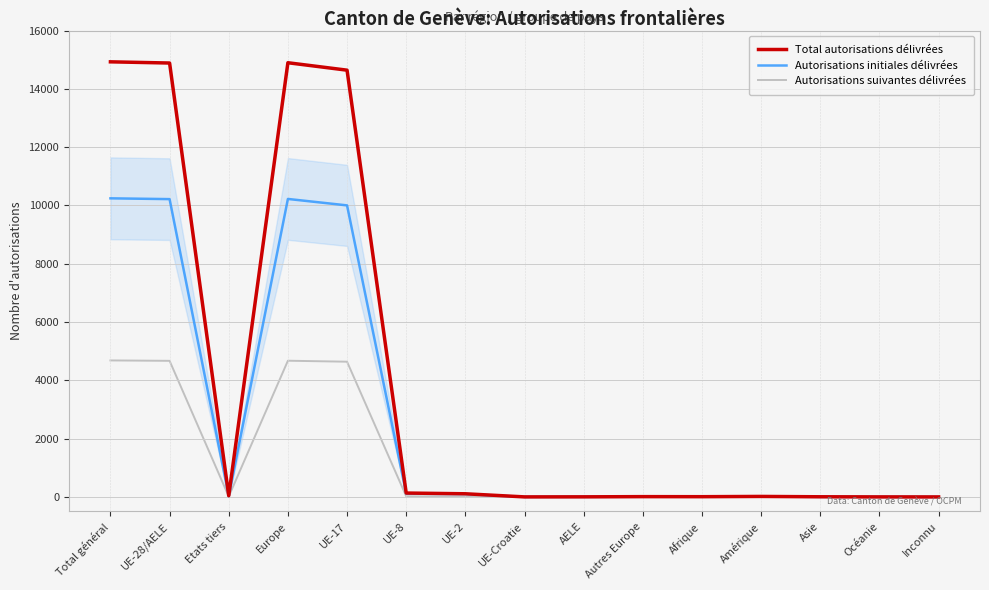

What is the total value across all series at Asie?

10